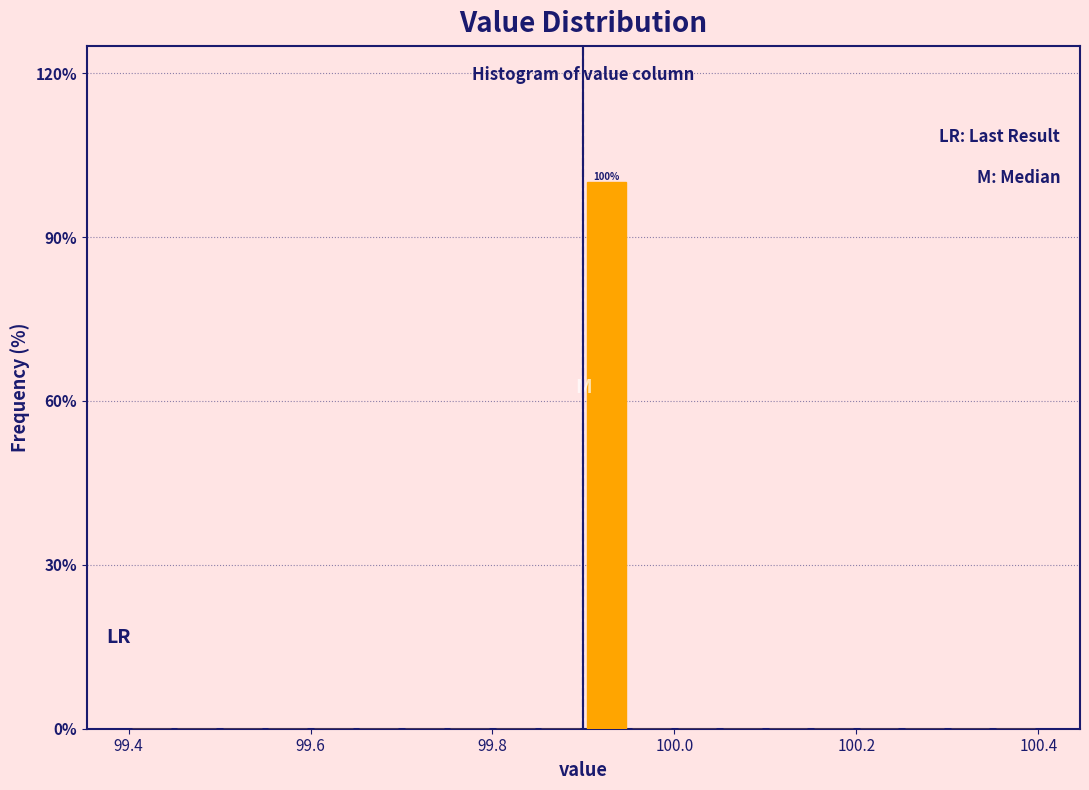

Around what value on the x-axis is the tallest bar? Give the approximate position of its centre, as read against the axis.

99.92